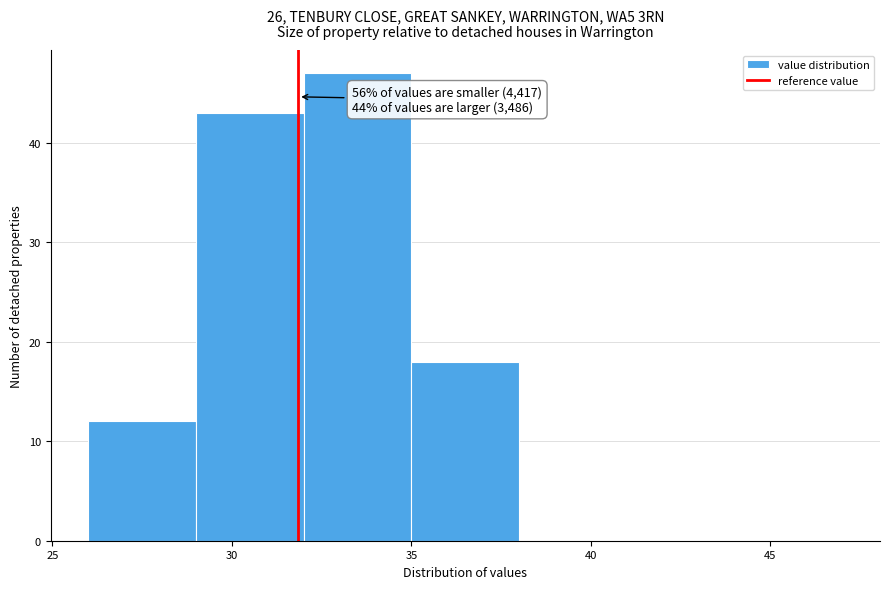

Over which range of the x-axis is the bar tallest?

32 to 35